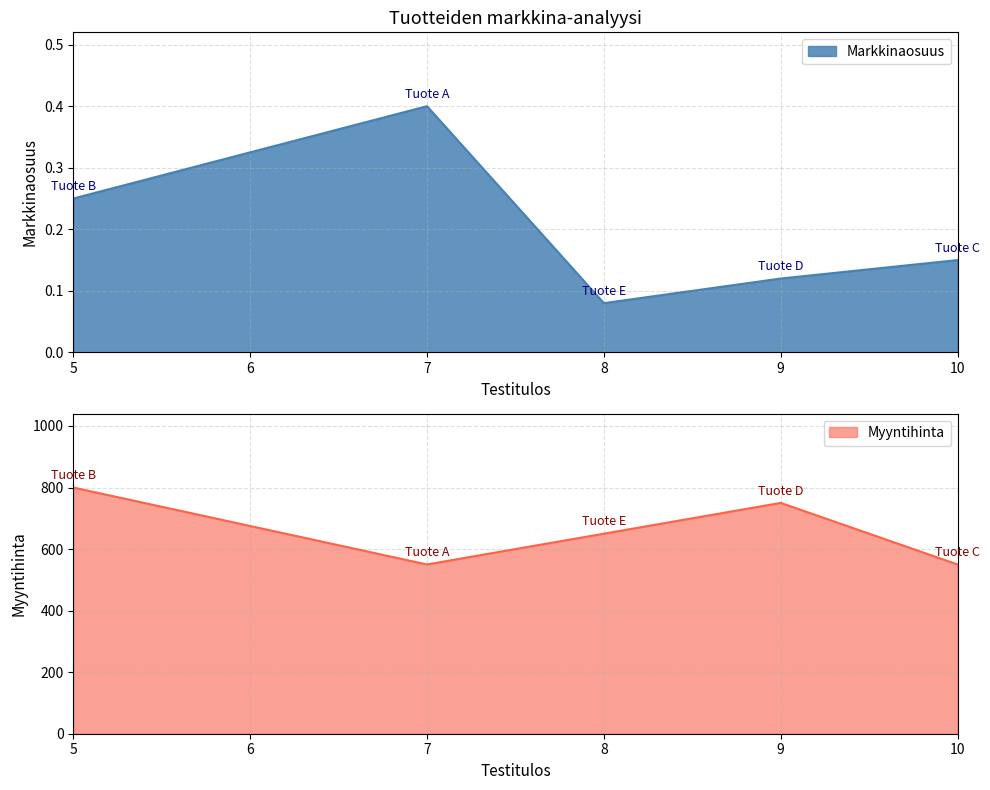

What is the sum of the Markkinaosuus values at Tuote C and Tuote D?

0.3